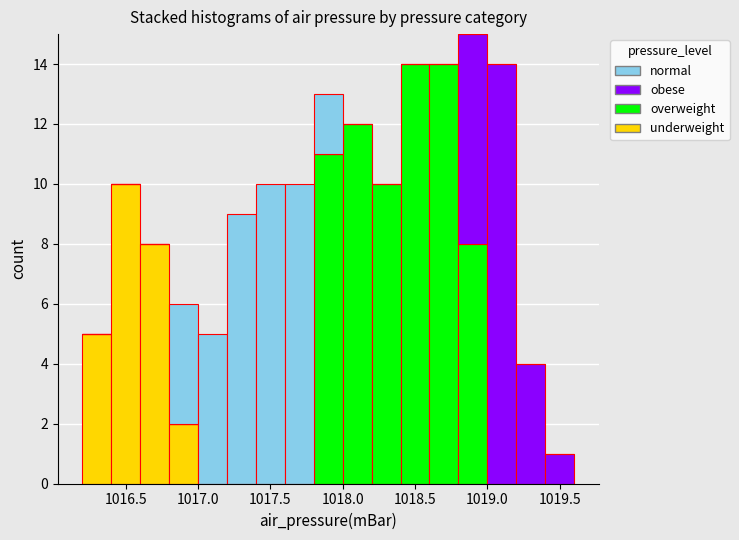

Which range on the x-axis has the tallest stacked bar (by total height)?

1018.8 to 1019.0